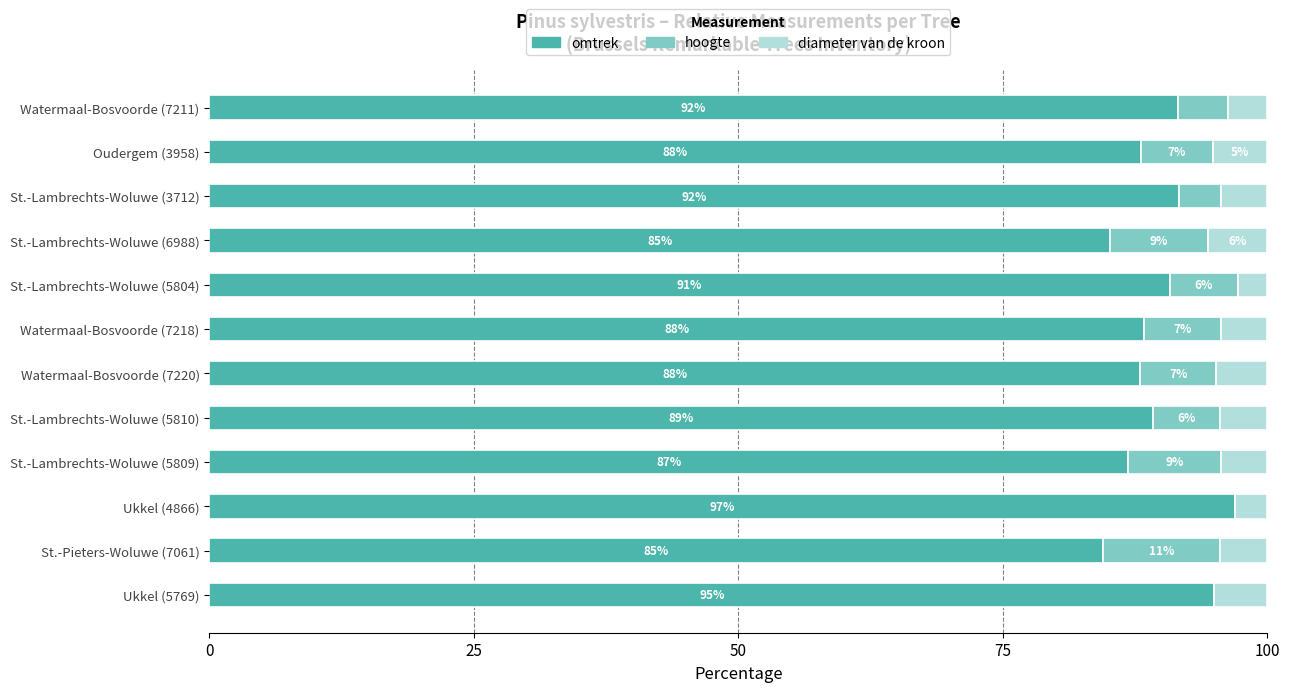

The value of omtrek at Watermaal-Bosvoorde (7218) is 88.4. True or false?

True